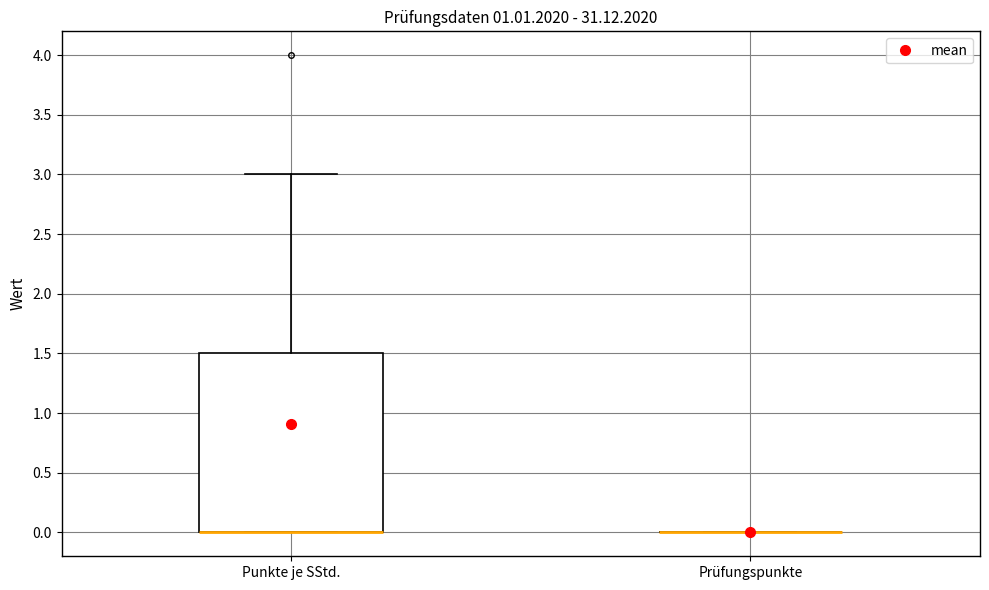

Reading left to right, read every box against the y-axis: the position of its median line, the range the box covers, and the ends of its whiskers. The values are not printed on the chart, so give them approximately, as read against the axis.

Punkte je SStd.: median 0.0 (drawn on the box's lower edge), box 0.0 to 1.5, whiskers 0.0 to 3.0
Prüfungspunkte: box collapsed to a line at 0.0, whiskers 0.0 to 0.0